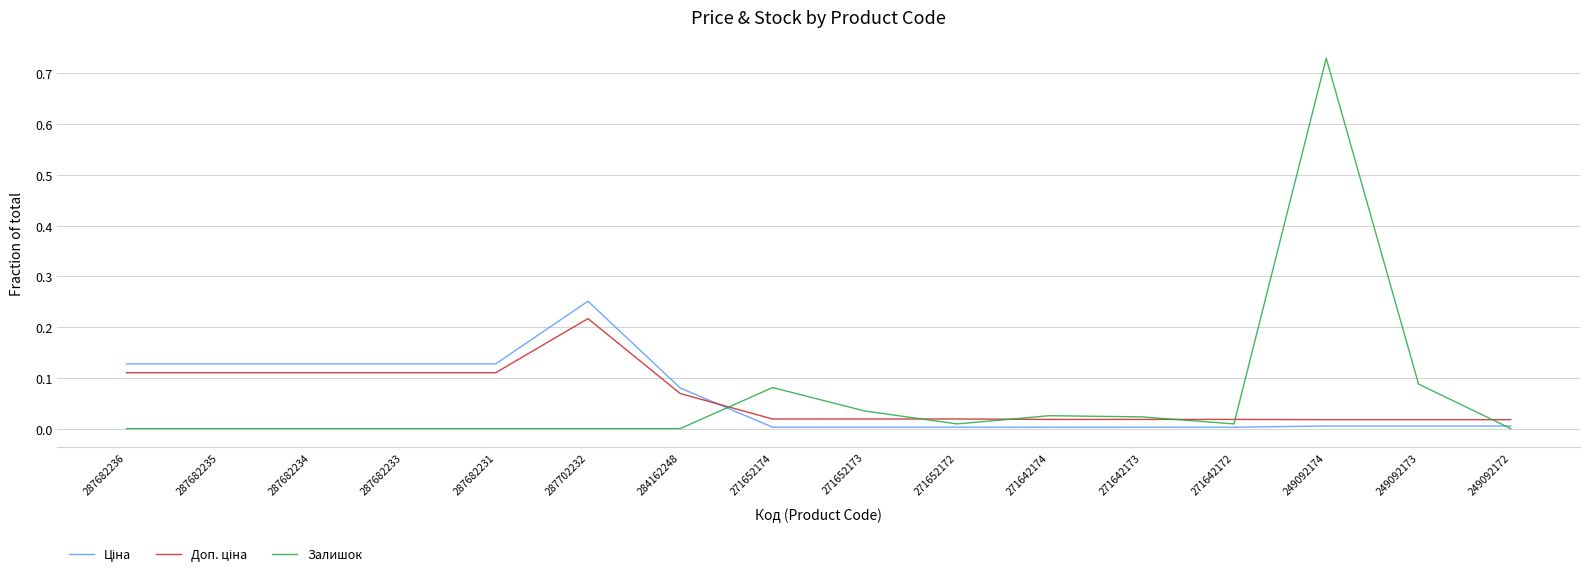

At which label does Залишок reach its peak?

249092174